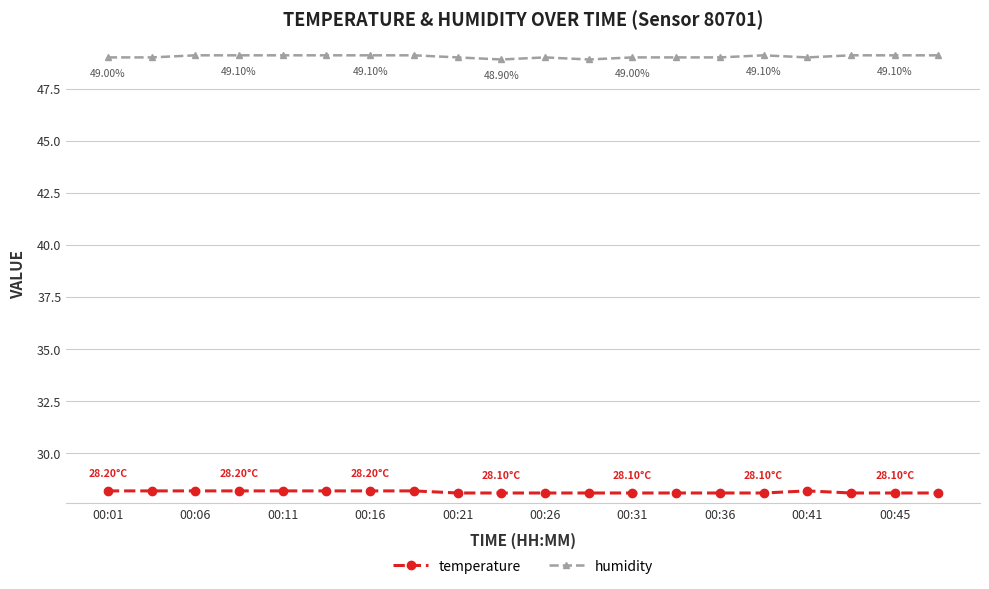

True or false: humidity and temperature cross at least once.

False